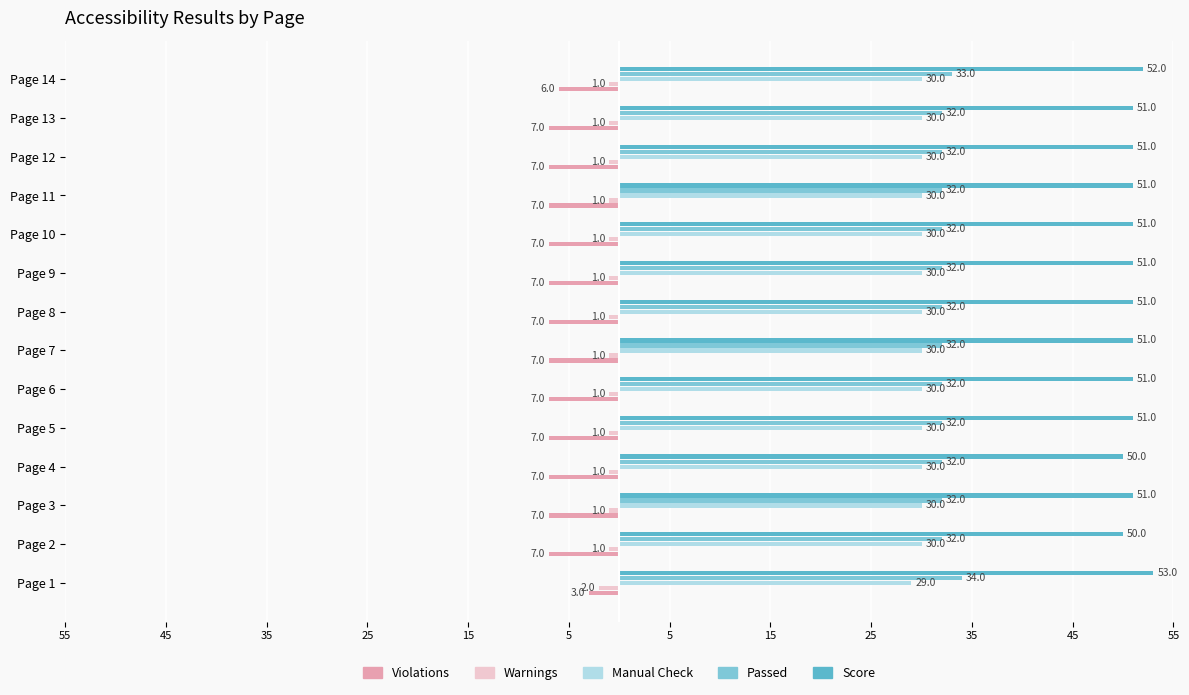

What are all the series names shown in the legend?

Violations, Warnings, Manual Check, Passed, Score